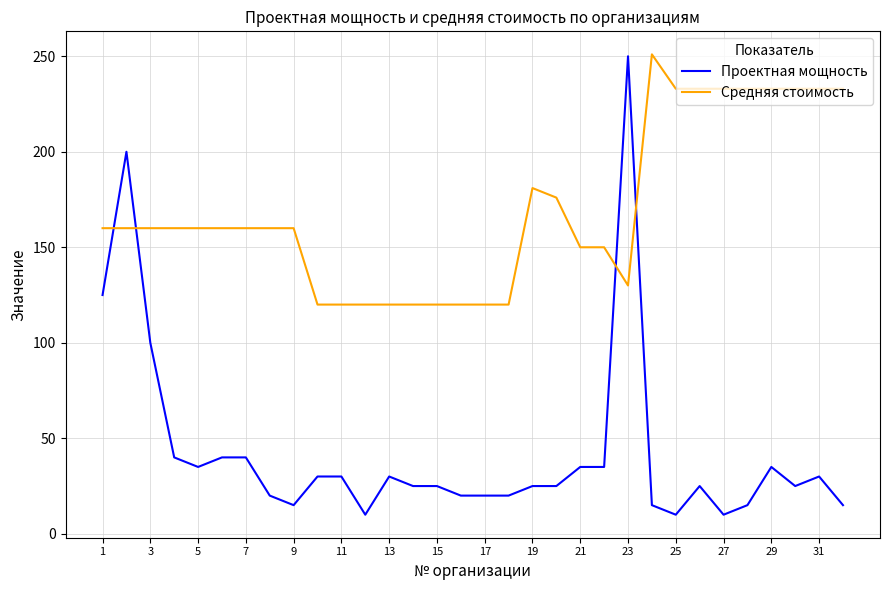

Which series has the largest total across all categories?

Средняя стоимость